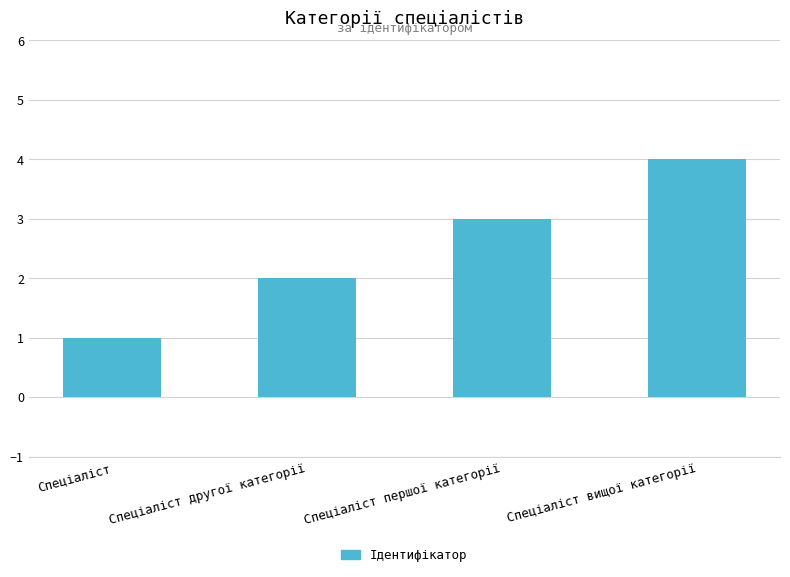

What is the label of the 1st bar from the left?

Спеціаліст